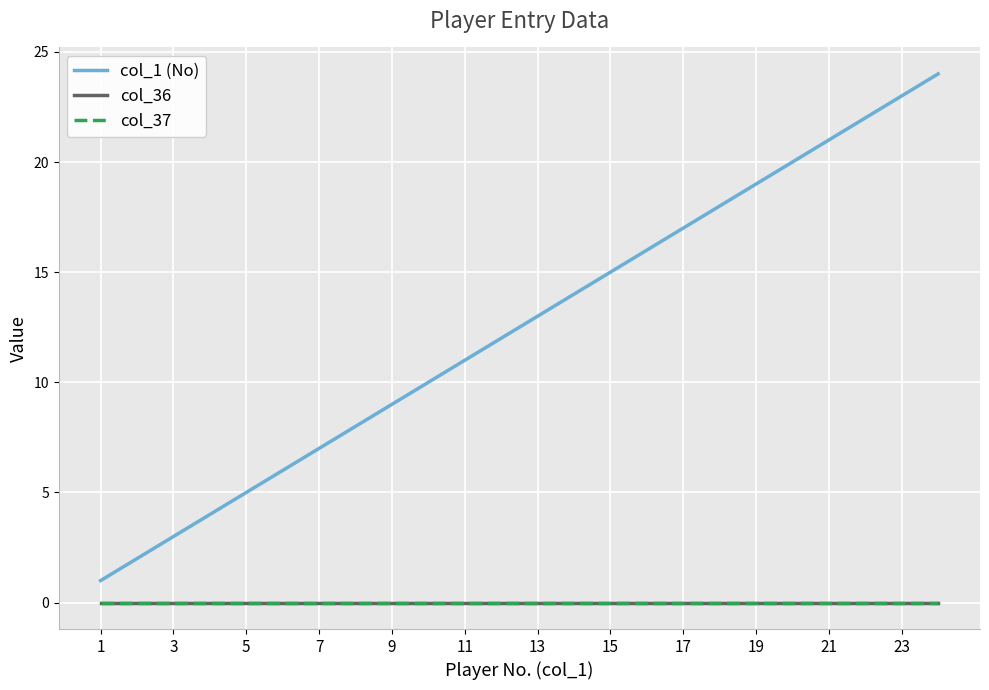

Reading left to right, what are all the values shown in this chart?

col_1 (No): 1	2	3	4	5	6	7	8	9	10	11	12	13	14	15	16	17	18	19	20	21	22	23	24
col_36: 0	0	0	0	0	0	0	0	0	0	0	0	0	0	0	0	0	0	0	0	0	0	0	0
col_37: 0	0	0	0	0	0	0	0	0	0	0	0	0	0	0	0	0	0	0	0	0	0	0	0